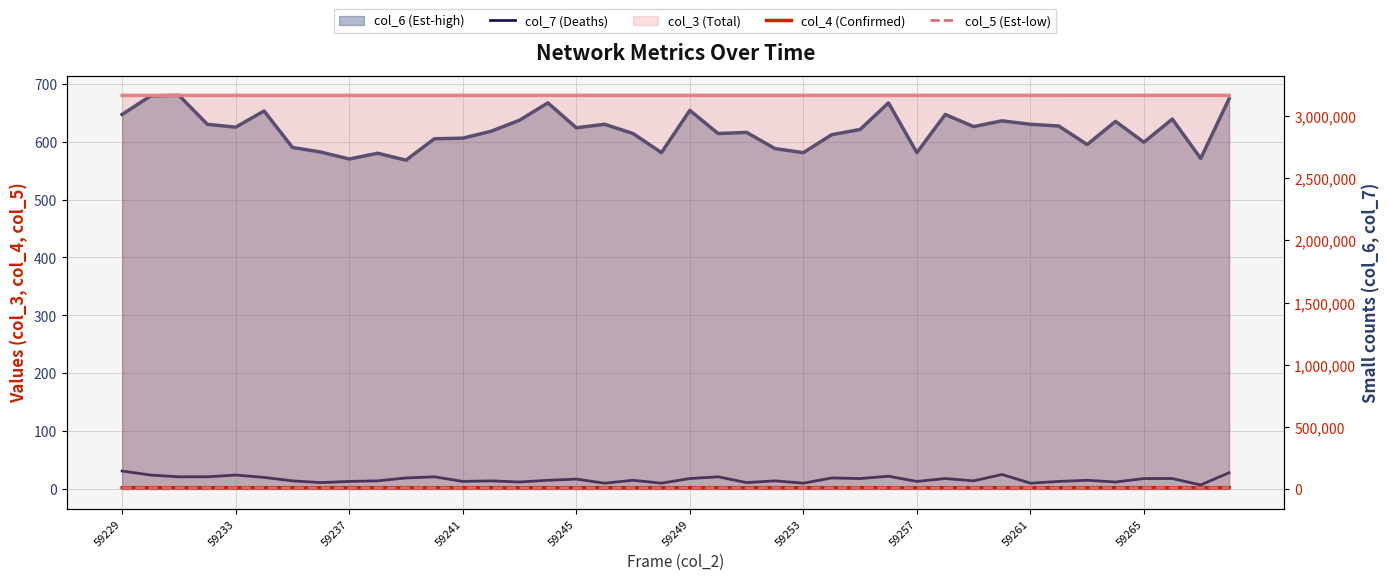

True or false: col_5 (Est-low) and col_7 (Deaths) intersect in this chart.

False